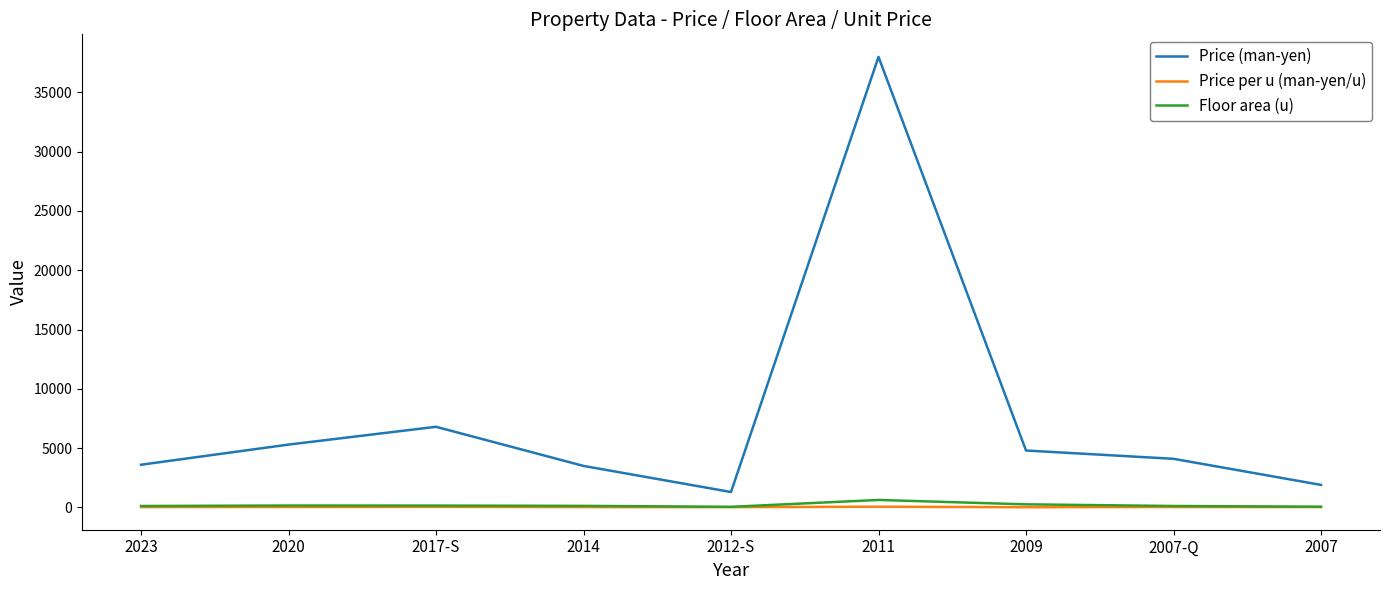

True or false: Floor area (u) and Price (man-yen) intersect in this chart.

False